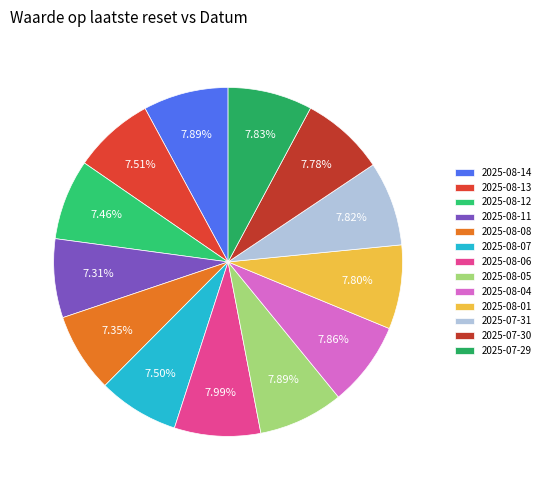

To the nearest percent, what percentage of the pie is 2025-08-11?

7%